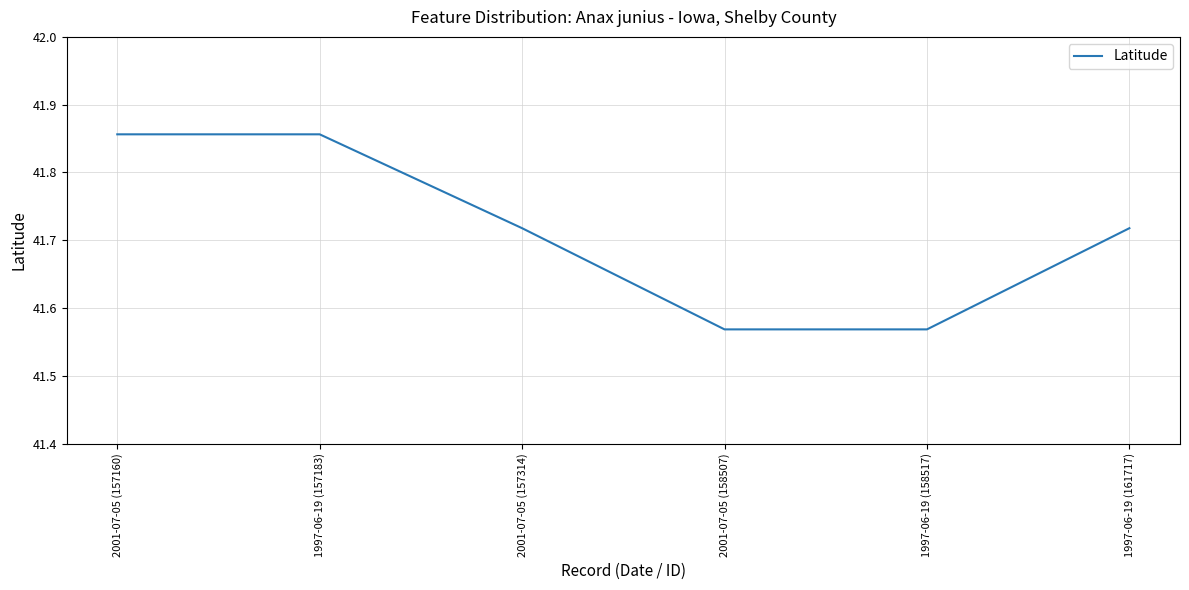

What position from the right is 1997-06-19 (161717)?

1